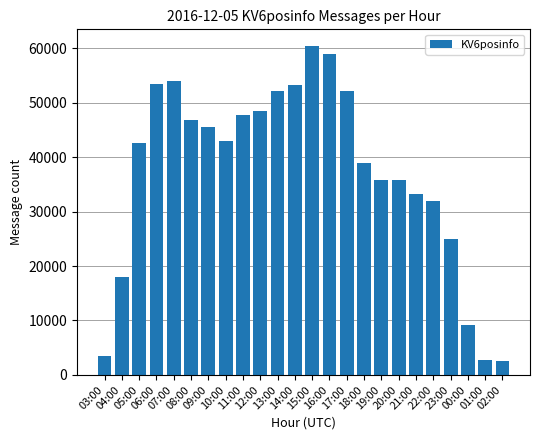

What is the sum of all values?

895085